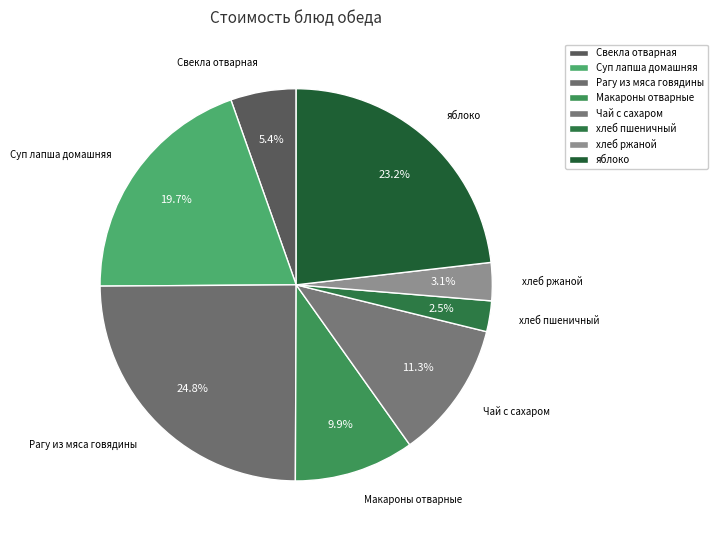

What is the ratio of the value at яблоко to the value at Макароны отварные?

2.3